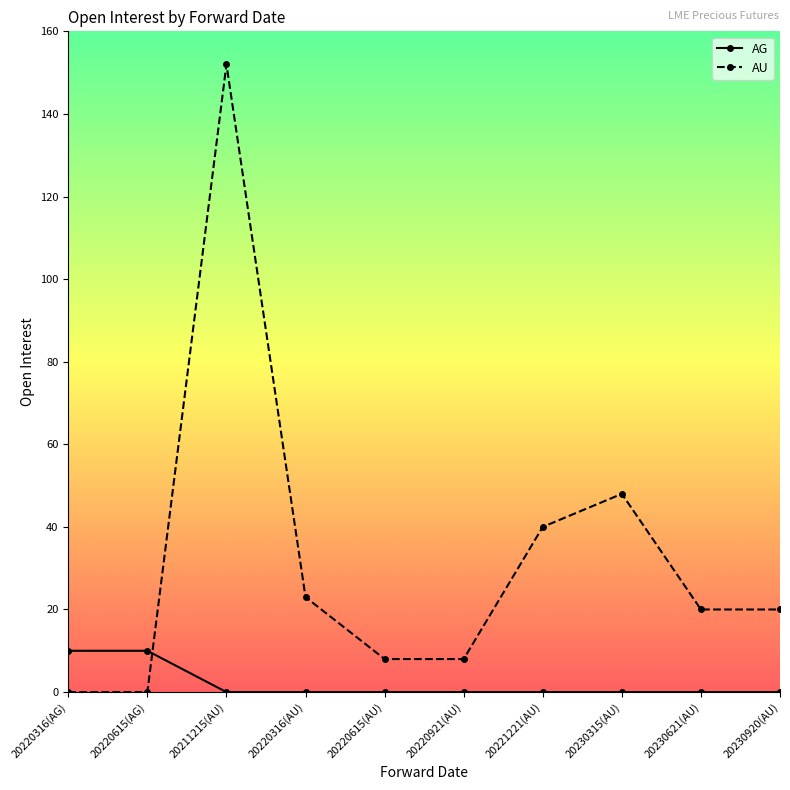

After their last crossing, which series has the higher values: AU or AG?

AU